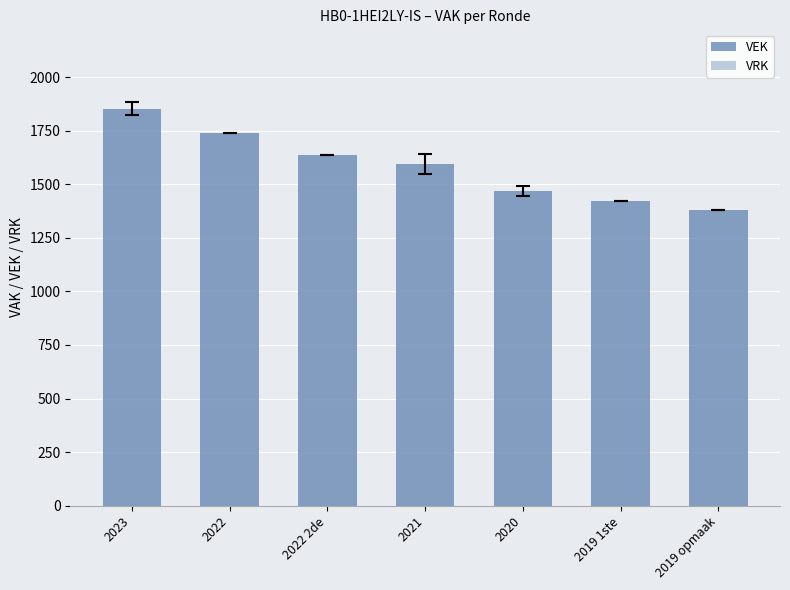

What is the minimum value shown in the chart?

1381